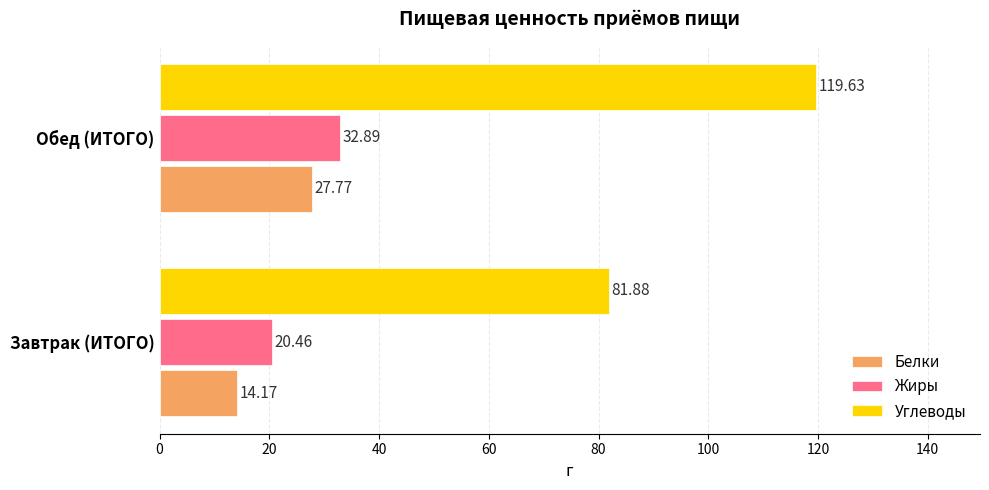

Where is Белки nearest to the value 20?

Завтрак (ИТОГО)